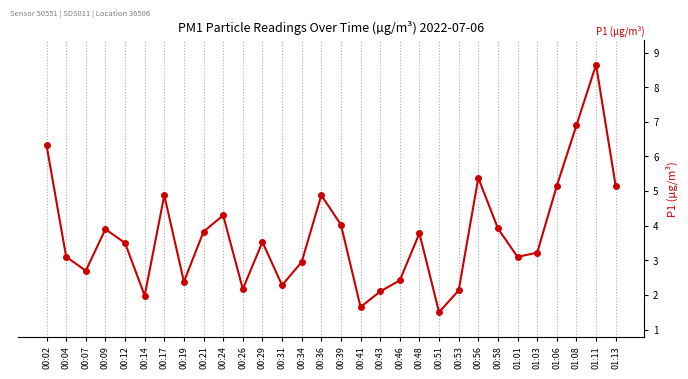

What is the difference between the second highest and second lowest values?

5.2